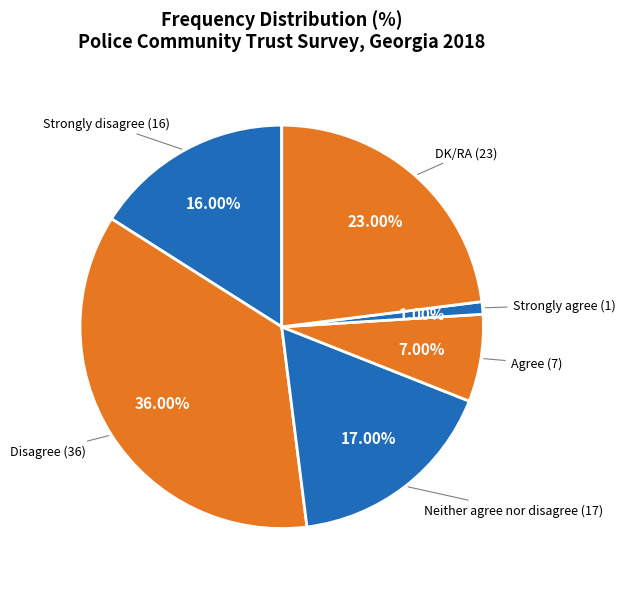

Count the number of slices in the pie.

6